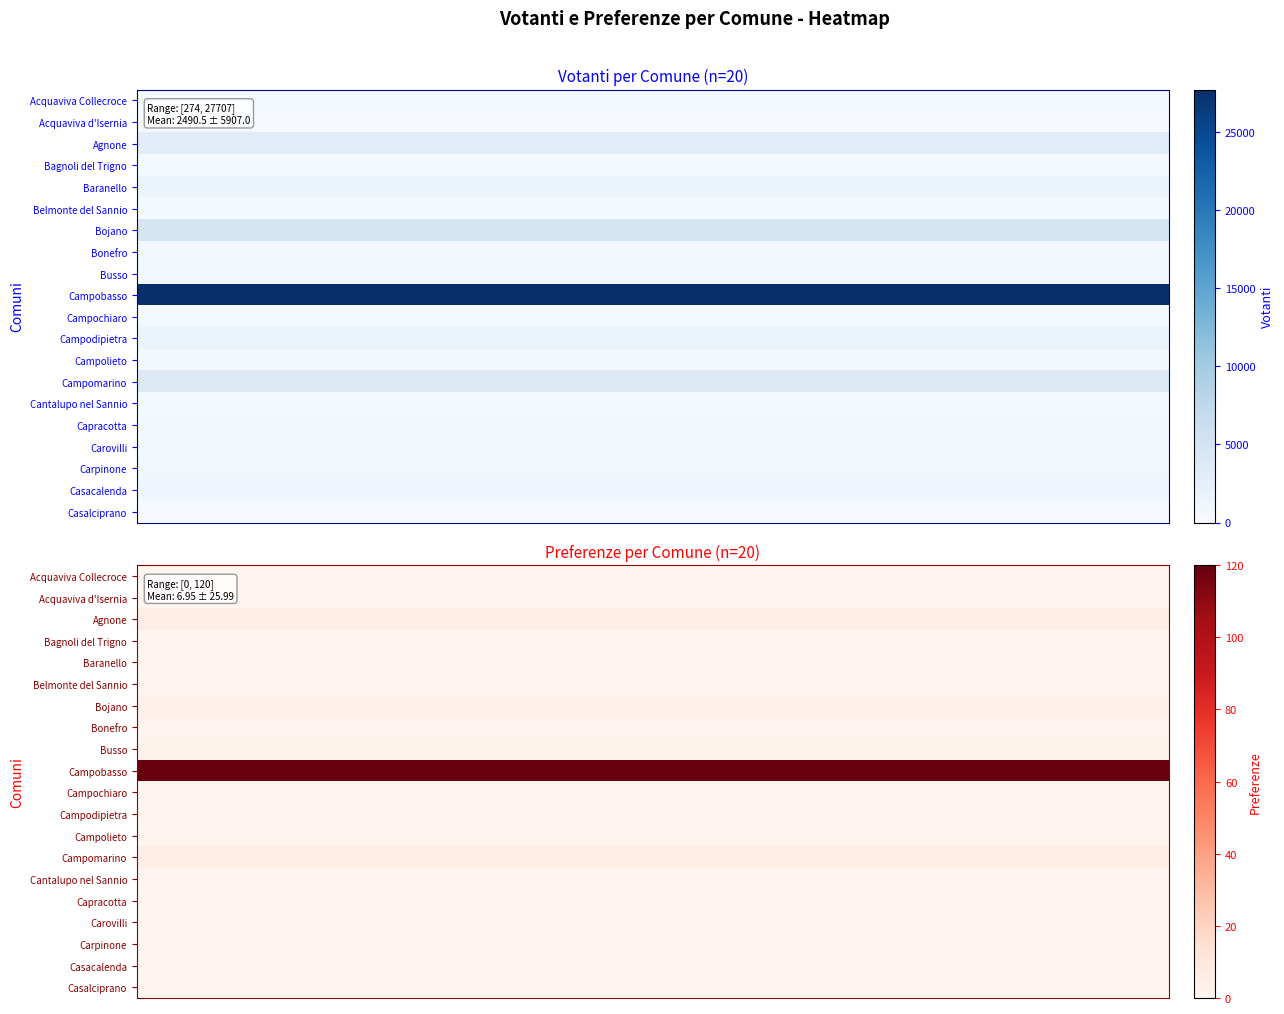

List the series in order of their peak value, highest first.

Campobasso, Bojano, Campomarino, Agnone, Baranello, Campodipietra, Casacalenda, Carovilli, Bonefro, Busso, Carpinone, Capracotta, Campolieto, Belmonte del Sannio, Bagnoli del Trigno, Cantalupo nel Sannio, Acquaviva Collecroce, Campochiaro, Casalciprano, Acquaviva d'Isernia